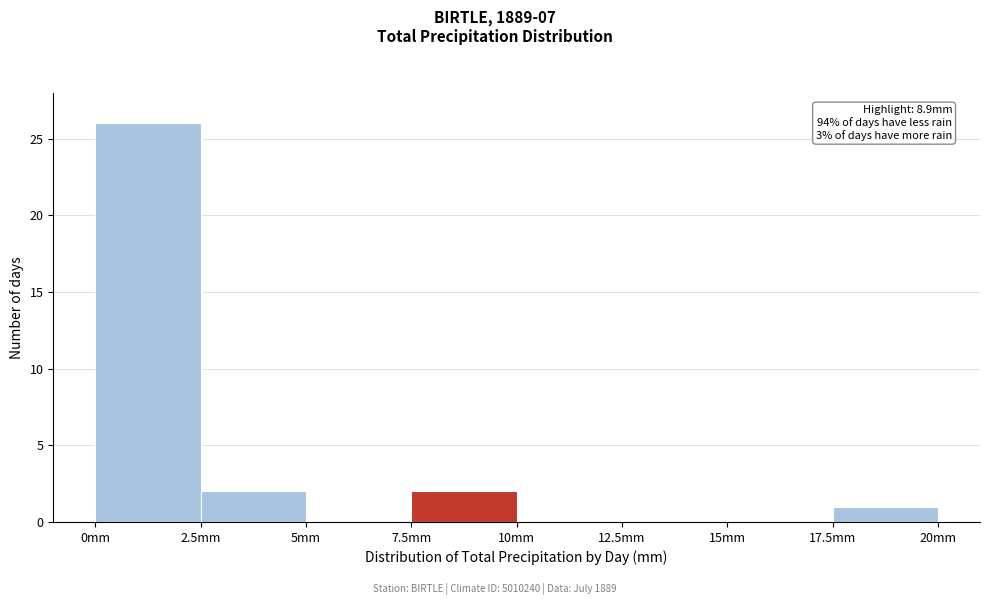

Over which range of the x-axis is the bar tallest?

0.0 to 2.5